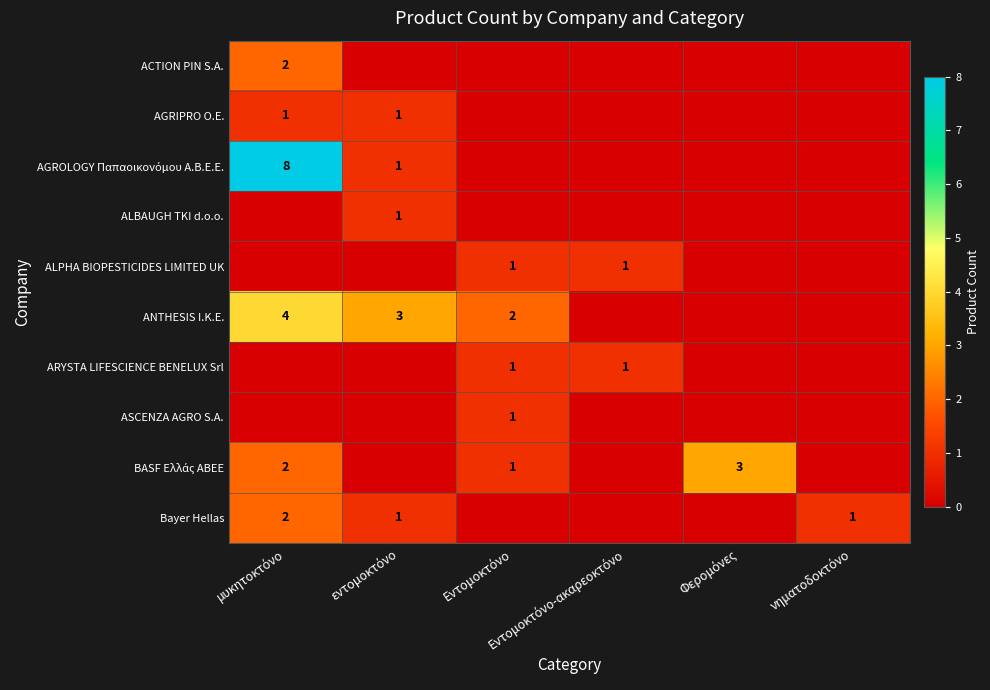

The AGROLOGY Παπαοικονόμου Α.Β.Ε.Ε. series shows 0 at Φερομόνες. True or false?

True